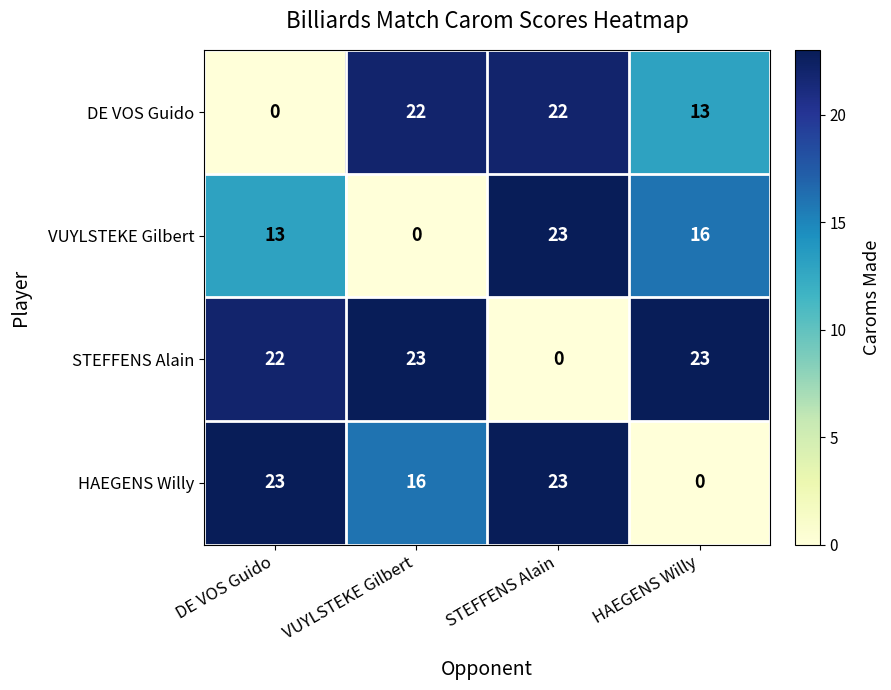

What is the average value of the DE VOS Guido series?

14